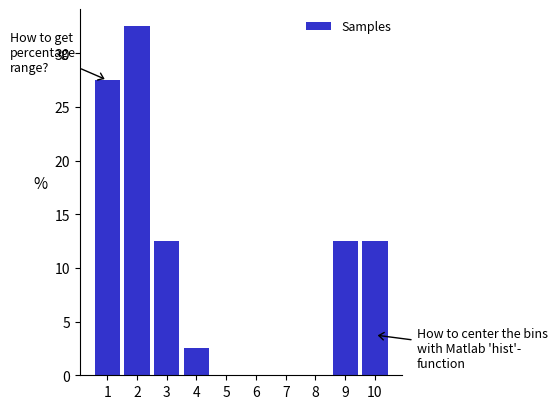

Reading left to right, extract all data points from this chart.

1=27.5	2=32.5	3=12.5	4=2.5	5=0.0	6=0.0	7=0.0	8=0.0	9=12.5	10=12.5